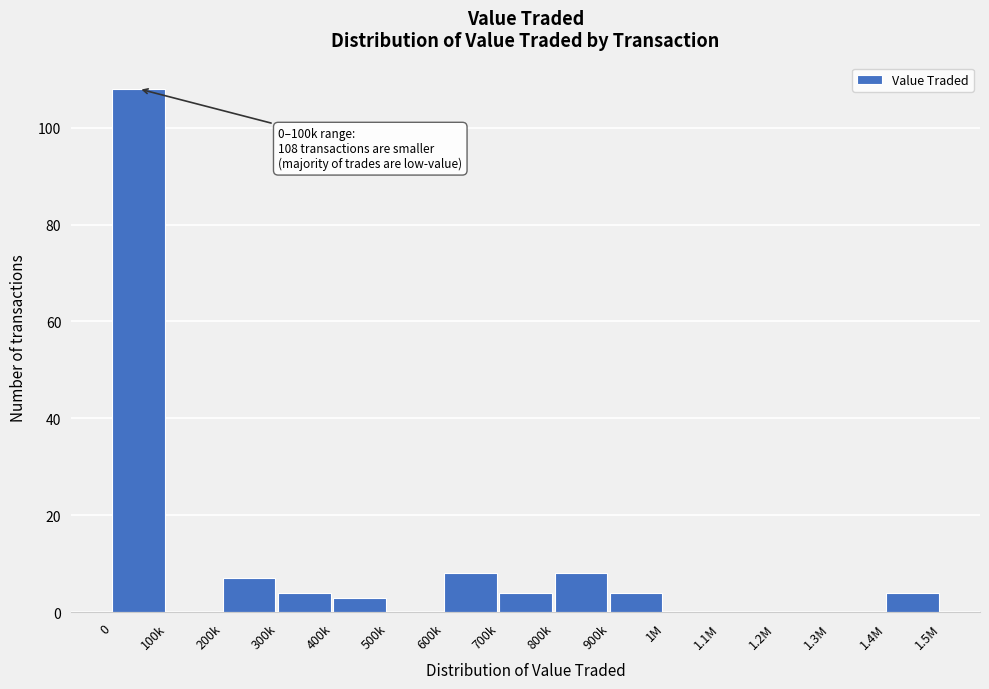

Reading left to right, list all the values displayed in this chart.

0=108	100k=0	200k=7	300k=4	400k=3	500k=0	600k=8	700k=4	800k=8	900k=4	1M=0	1.1M=0	1.2M=0	1.3M=0	1.4M=4